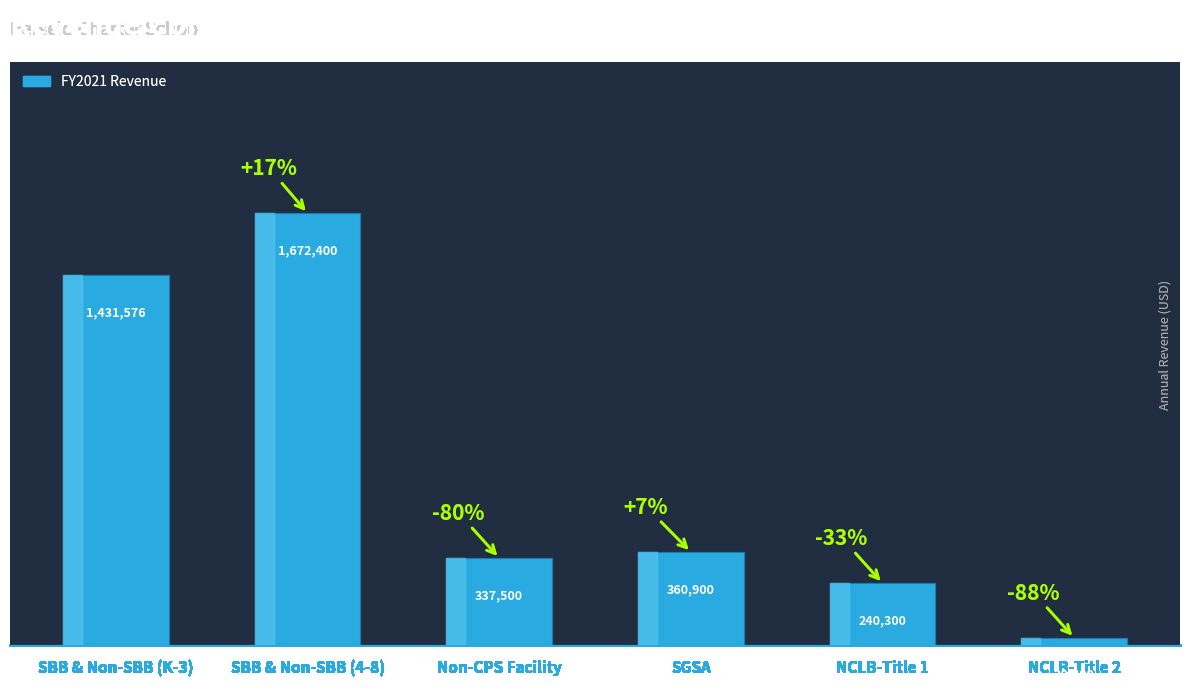

What position from the left is NCLB-Title 2?

6